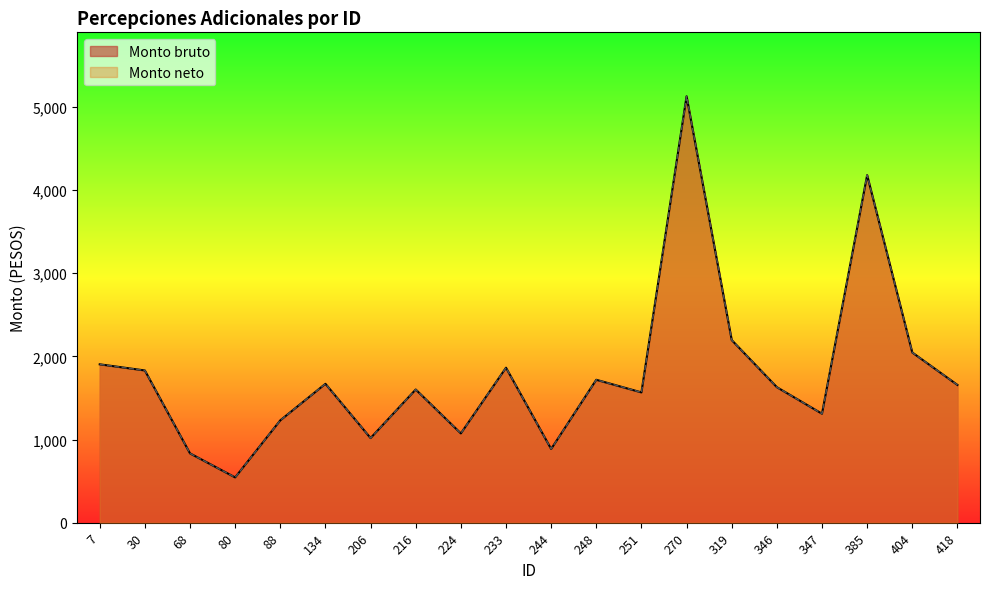

What is the average value of the Monto bruto series?

1794.1